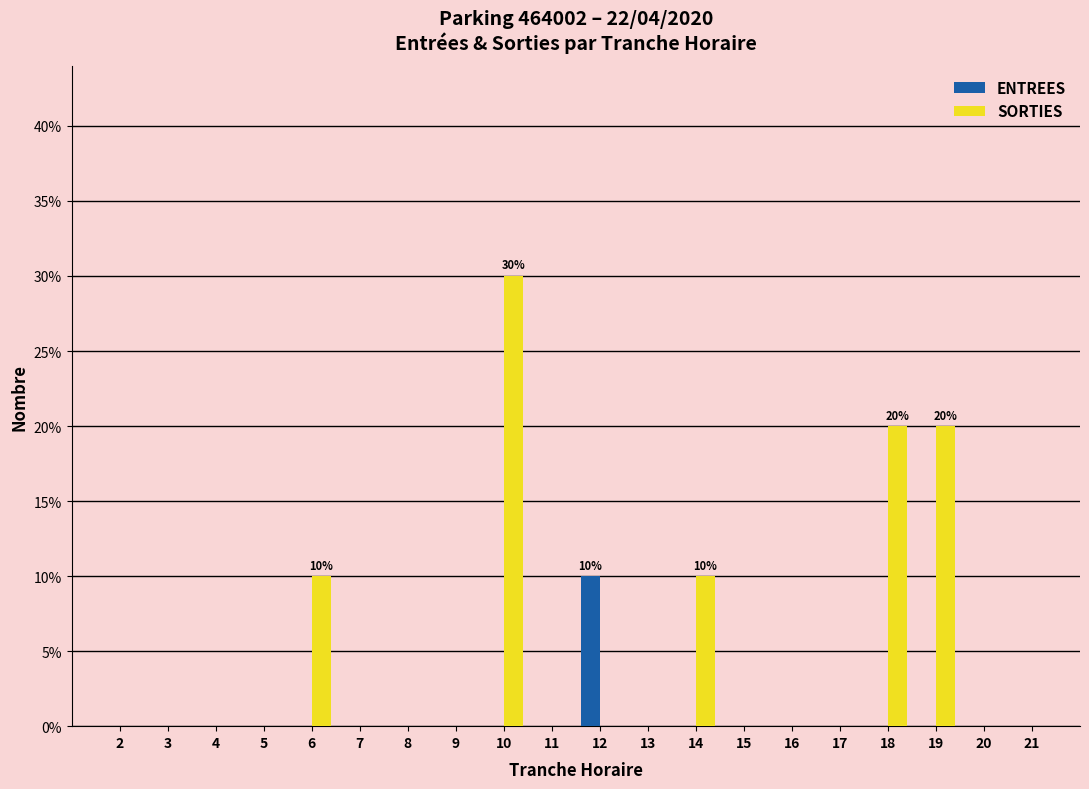

Is the value of ENTREES at 2 greater than the value of SORTIES at 6?

No